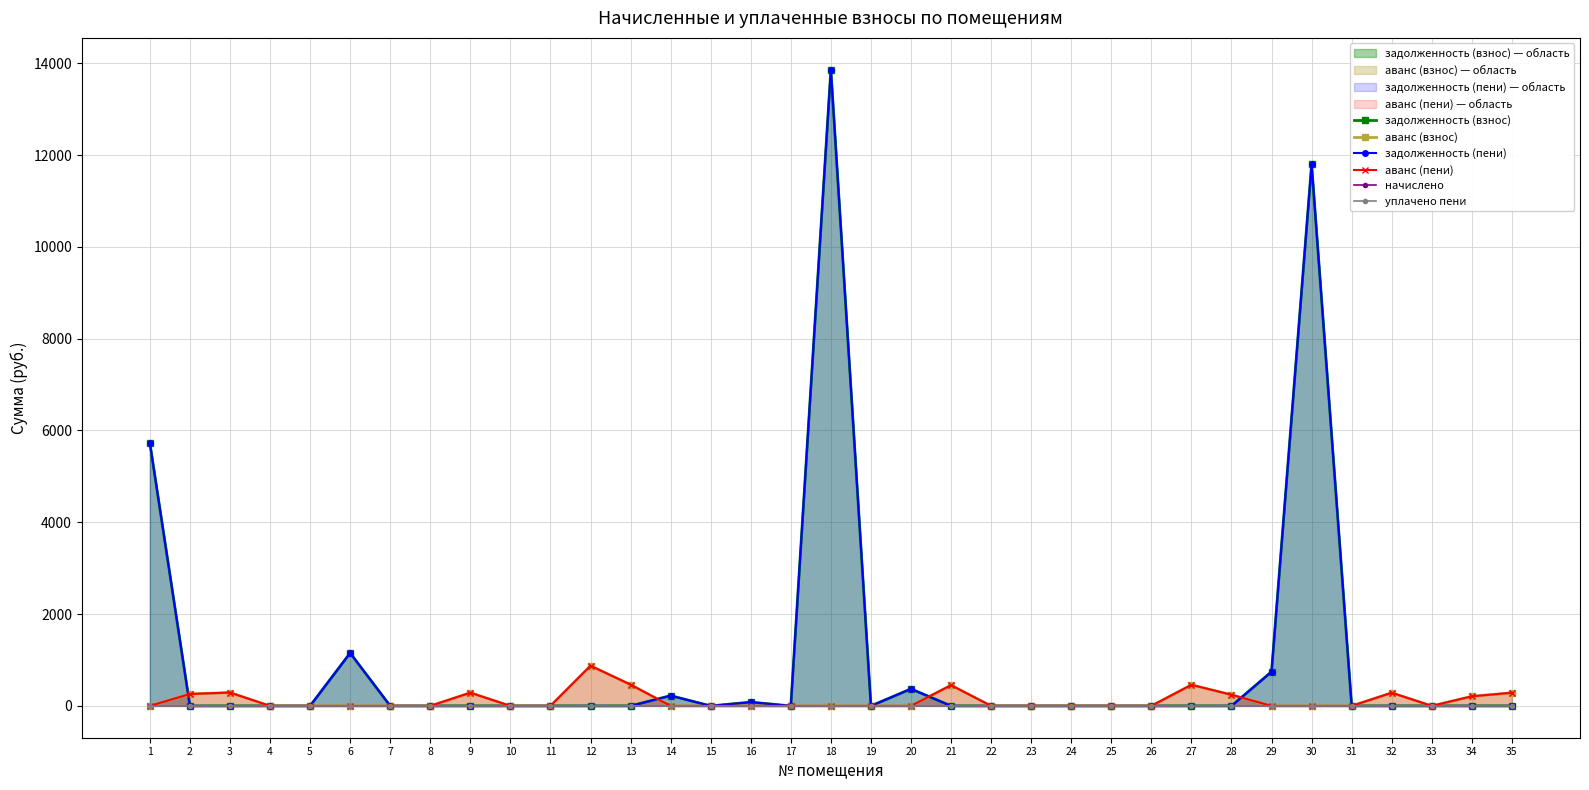

The value of уплачено пени at 22 is 0.0. True or false?

True